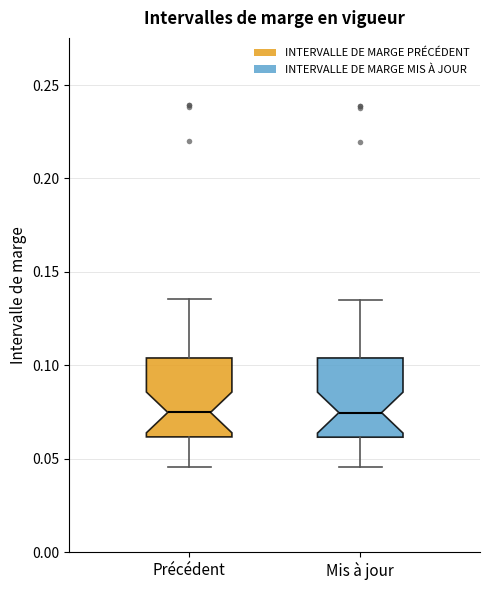

Reading left to right, transcribe this box plot: for each box, give where its median line is, the range the box spans, and where its two whiskers end, as read against the y-axis. The values are not printed on the chart, so give them approximately, as read against the axis.

Précédent: median 0.075, box 0.060 to 0.105, whiskers 0.045 to 0.135
Mis à jour: median 0.075, box 0.060 to 0.105, whiskers 0.045 to 0.135